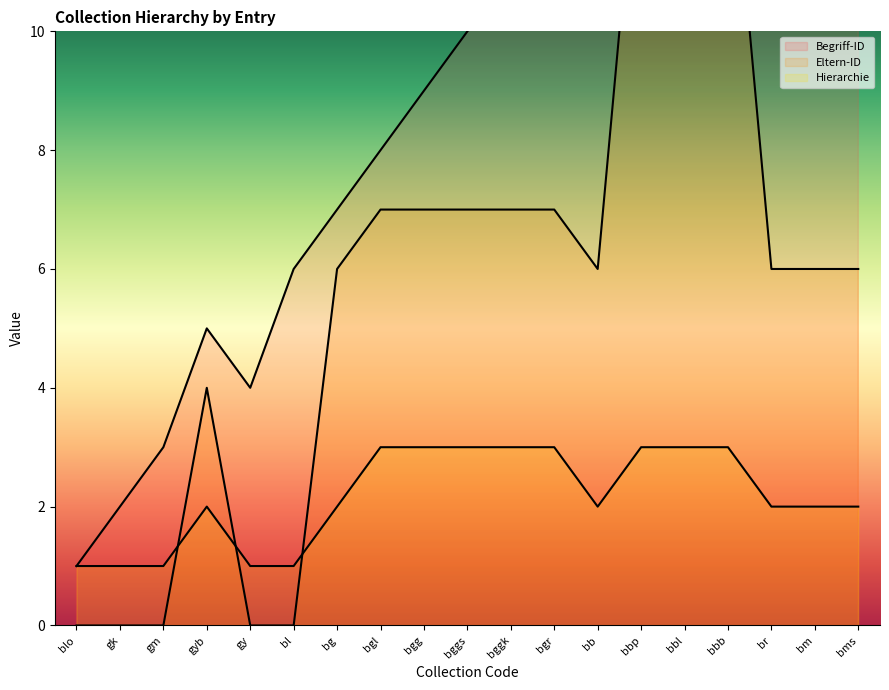

Which category has the highest value across all series?

bms